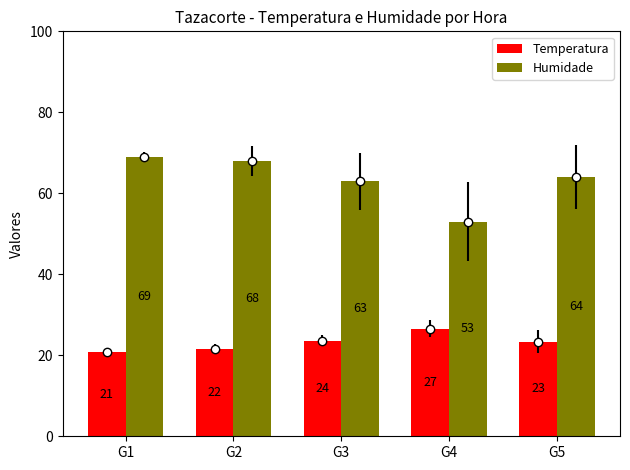

At which label does Humidade first exceed 64?

G1